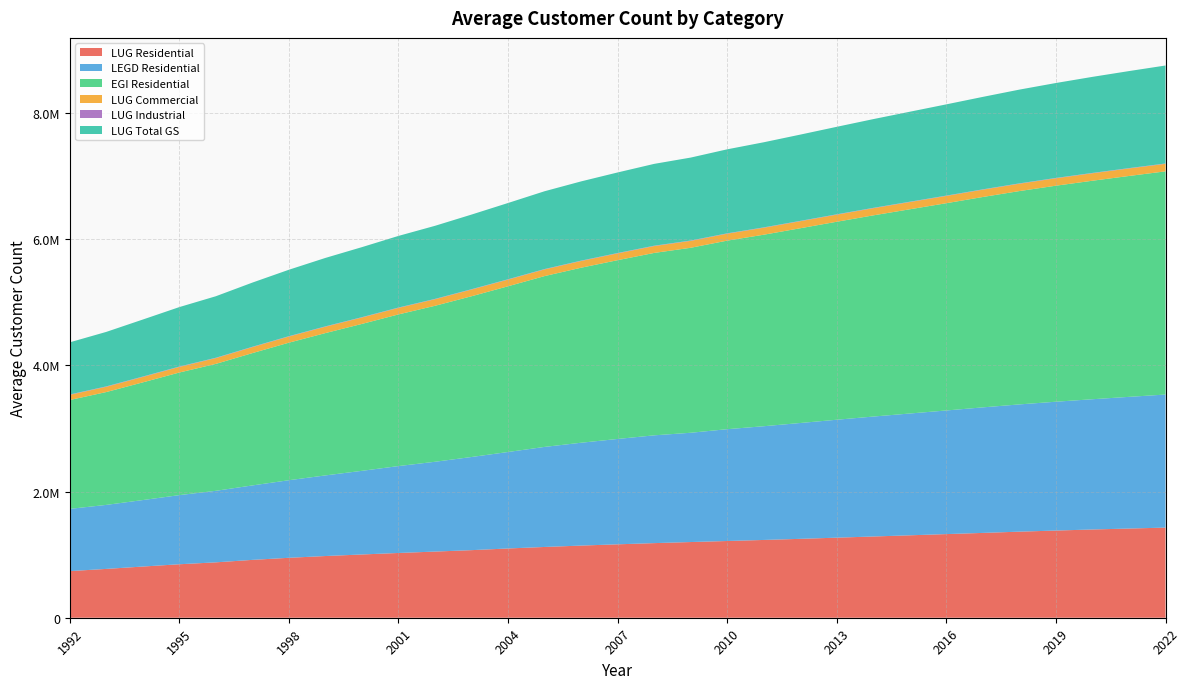

Reading left to right, what are all the values shown in this chart?

LUG Residential: 1992=739029.0	1993=773926.7	1994=811393.7	1995=847633.2	1996=877927.7	1997=916979.9	1998=950036.5	1999=978028.5	2000=1002708.3	2001=1026490.2	2002=1048676.5	2003=1071254.8	2004=1097798.3	2005=1121758.8	2006=1143703.8	2007=1163595.5	2008=1182653.7	2009=1199800.2	2010=1216194.1	2011=1232924.7	2012=1250460.7	2013=1269049.8	2014=1287709.3	2015=1306494.8	2016=1325702.6	2017=1344512.8	2018=1364321.9	2019=1381941.0	2020=1398861.3	2021=1413687.0	2022=1428668.2
LEGD Residential: 1992=986546.0	1993=1014689.0	1994=1053951.0	1995=1095807.0	1996=1133986.0	1997=1180274.0	1998=1229901.0	1999=1277985.0	2000=1325938.0	2001=1377459.0	2002=1423525.0	2003=1476603.0	2004=1529297.0	2005=1585943.0	2006=1630236.0	2007=1670186.0	2008=1708520.0	2009=1732187.0	2010=1772503.0	2011=1802578.0	2012=1836267.0	2013=1869324.0	2014=1901207.0	2015=1930657.0	2016=1959569.0	2017=1990032.0	2018=2017128.0	2019=2042127.0	2020=2064531.3	2021=2087369.8	2022=2109164.3
EGI Residential: 1992=1725575.0	1993=1788615.7	1994=1865344.7	1995=1943440.2	1996=2011913.7	1997=2097253.9	1998=2179937.5	1999=2256013.5	2000=2328646.3	2001=2403949.2	2002=2472201.5	2003=2547857.8	2004=2627095.2	2005=2707701.8	2006=2773939.8	2007=2833781.5	2008=2891173.7	2009=2931987.2	2010=2988697.1	2011=3035502.7	2012=3086727.7	2013=3138373.8	2014=3188916.2	2015=3237151.8	2016=3285271.6	2017=3334544.8	2018=3381449.9	2019=3424068.0	2020=3463392.7	2021=3501056.8	2022=3537832.6
LUG Commercial: 1992=81601.8	1993=83836.5	1994=86184.9	1995=89043.0	1996=91903.6	1997=95072.2	1998=97703.5	1999=101175.5	2000=101706.8	2001=103383.8	2002=104029.1	2003=106248.9	2004=105523.4	2005=105972.0	2006=106769.2	2007=107840.5	2008=108903.7	2009=109483.0	2010=110055.9	2011=110821.2	2012=111556.8	2013=112508.3	2014=113651.5	2015=114594.3	2016=115340.2	2017=115972.8	2018=116727.0	2019=117675.0	2020=118548.8	2021=119125.5	2022=119049.1
LUG Industrial: 1992=6041.4	1993=5990.7	1994=6115.8	1995=5721.5	1996=5248.2	1997=5316.4	1998=5358.0	1999=5504.1	2000=5497.1	2001=5549.2	2002=5574.4	2003=5484.5	2004=5512.2	2005=5558.0	2006=5607.0	2007=5617.7	2008=5583.7	2009=5534.7	2010=5517.1	2011=5448.0	2012=5391.4	2013=5365.3	2014=5353.3	2015=5305.0	2016=5270.5	2017=5261.2	2018=5244.4	2019=5233.8	2020=5243.1	2021=5369.0	2022=5430.5
LUG Total GS: 1992=826672.2	1993=863753.9	1994=903694.4	1995=942397.8	1996=975079.4	1997=1017368.6	1998=1053098.0	1999=1084708.1	2000=1109912.2	2001=1135423.2	2002=1158280.0	2003=1182988.3	2004=1208833.9	2005=1233288.8	2006=1256079.9	2007=1277053.8	2008=1297141.0	2009=1314817.9	2010=1331767.1	2011=1349193.8	2012=1367408.8	2013=1386923.5	2014=1406714.1	2015=1426394.0	2016=1446313.3	2017=1465746.8	2018=1486293.3	2019=1504849.8	2020=1522653.2	2021=1538181.5	2022=1553147.8